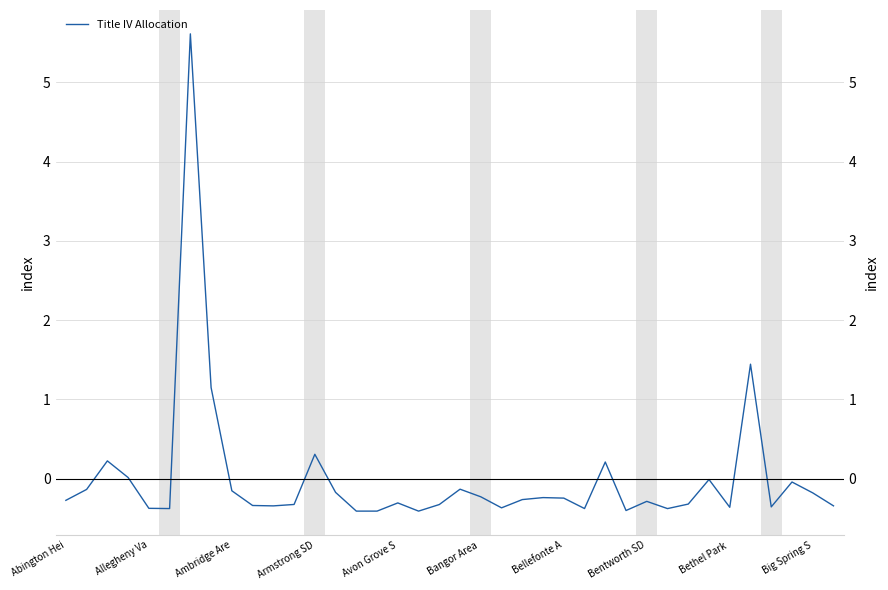

How many points are lower than both their immediate neighbors (excluding endpoints)?

9